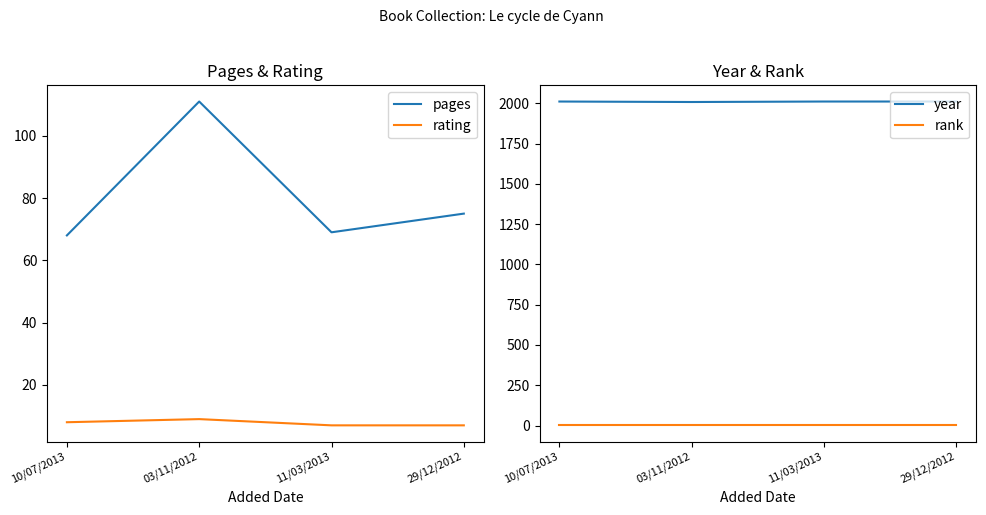

At which label does year reach its minimum?

03/11/2012